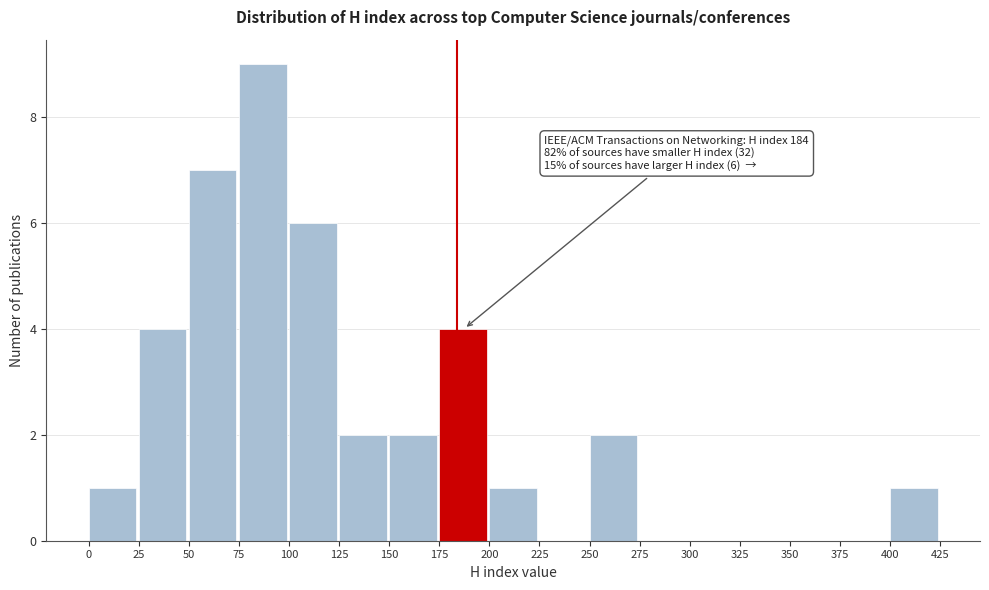

Which range on the x-axis has the tallest bar?

75 to 100